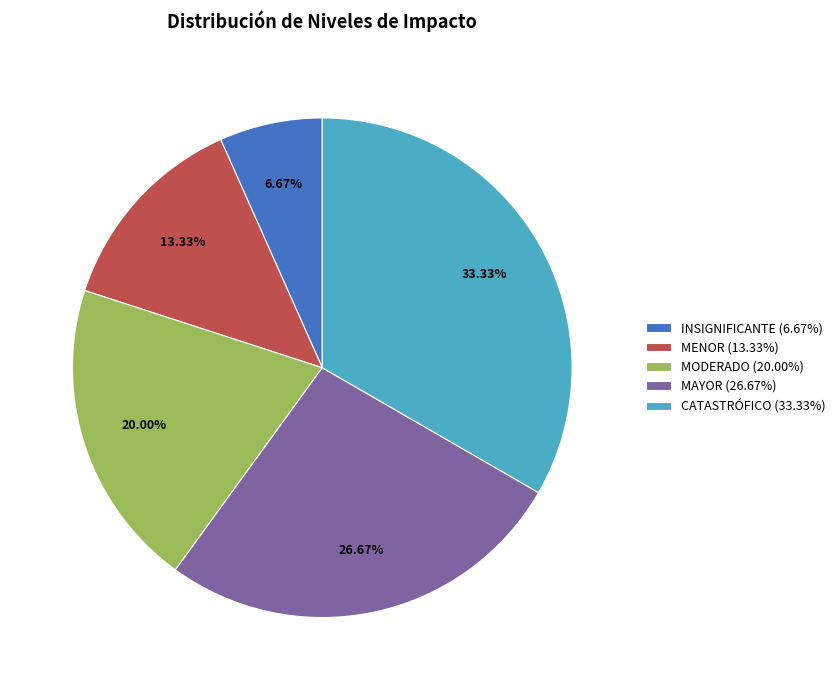

Rank the categories by value from highest to lowest.

CATASTRÓFICO, MAYOR, MODERADO, MENOR, INSIGNIFICANTE